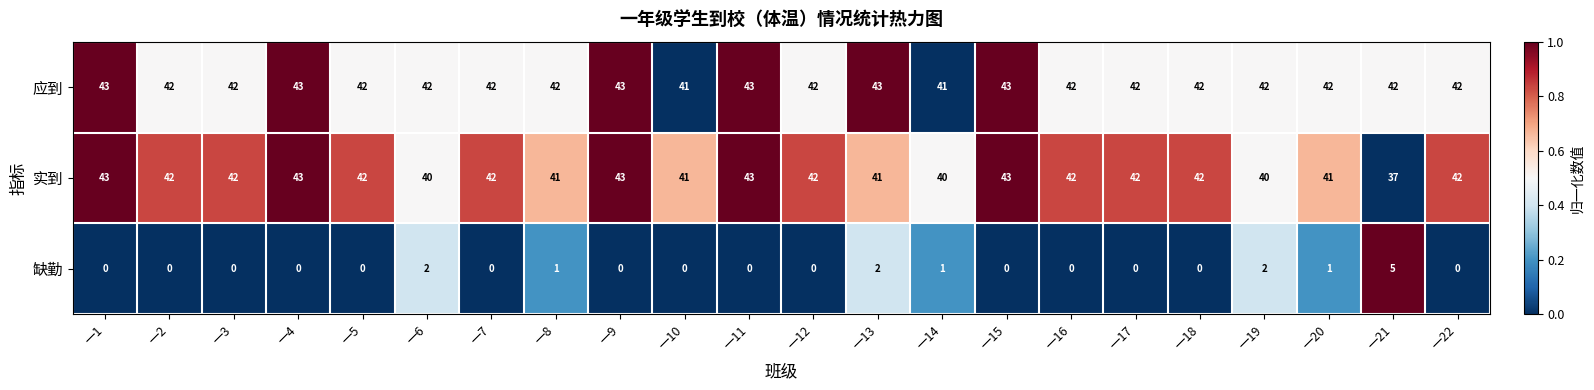

At how many categories does at least one series exceed 0?

22